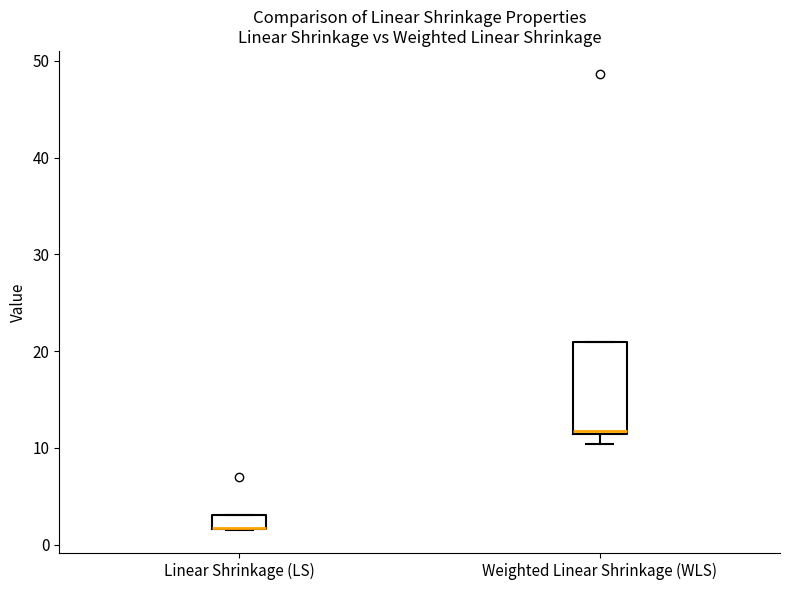

Where is the lower edge of the box for Linear Shrinkage (LS) on the y-axis? The values are not printed on the chart, so give them approximately, as read against the axis.

2